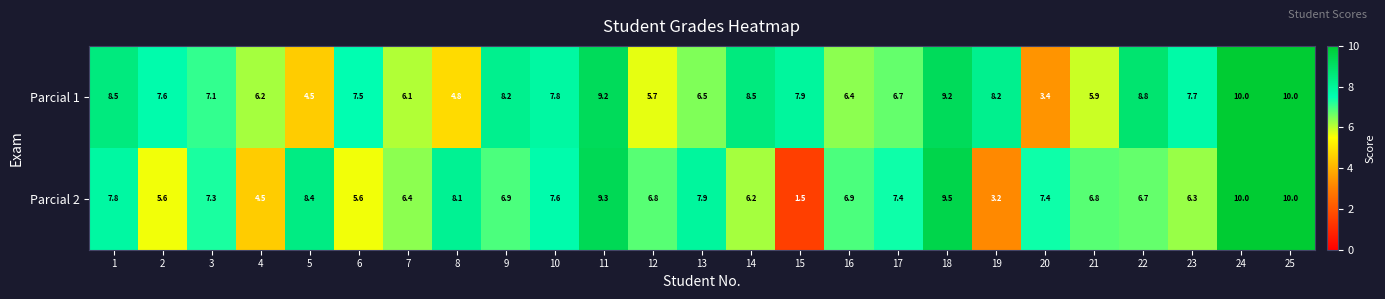

What is the sum of the Parcial 2 values at 22 and 11?

16.0